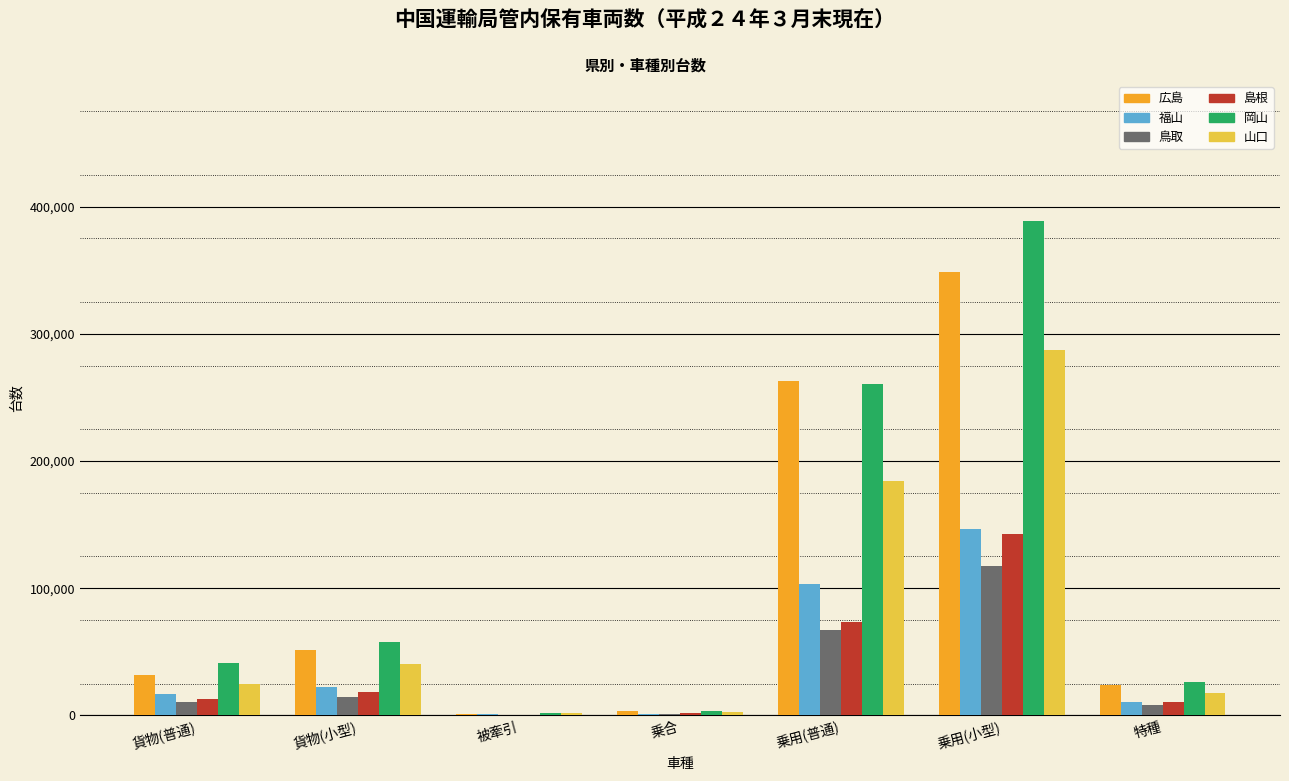

What is the greatest value displayed?

388412